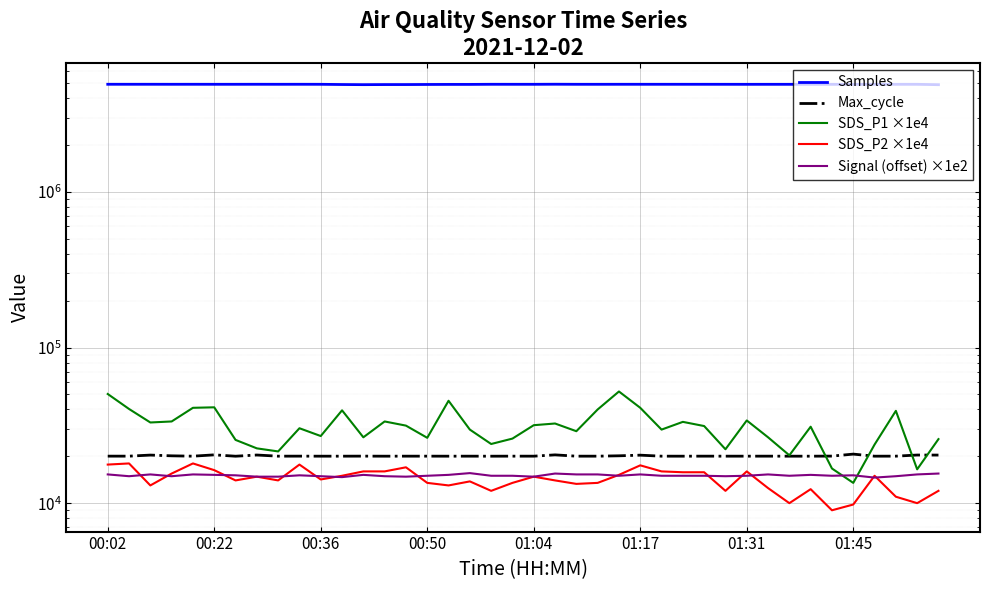

Is the value of Max_cycle at 00:22 greater than the value of Signal (offset) ×1e2 at 00:36?

Yes